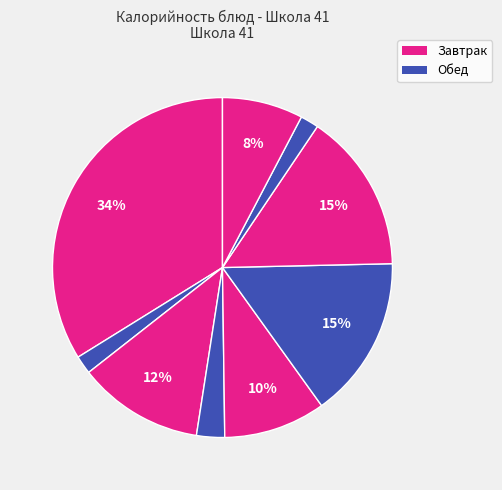

How many segments does this pie chart have?

9